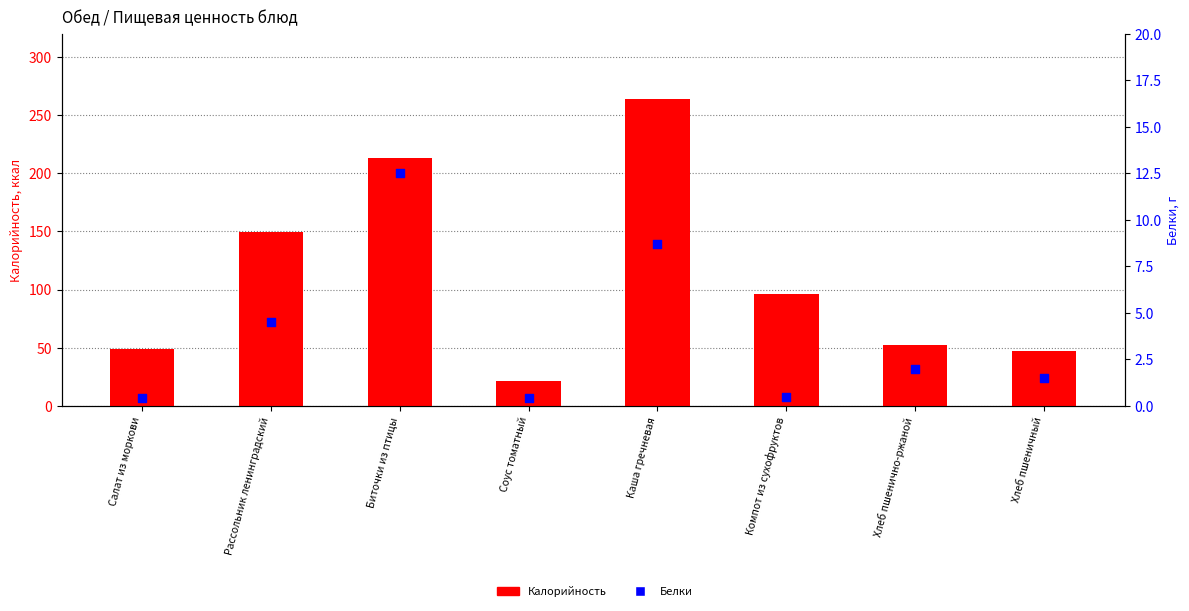

What is the total value across all series at Компот из сухофруктов?

96.5